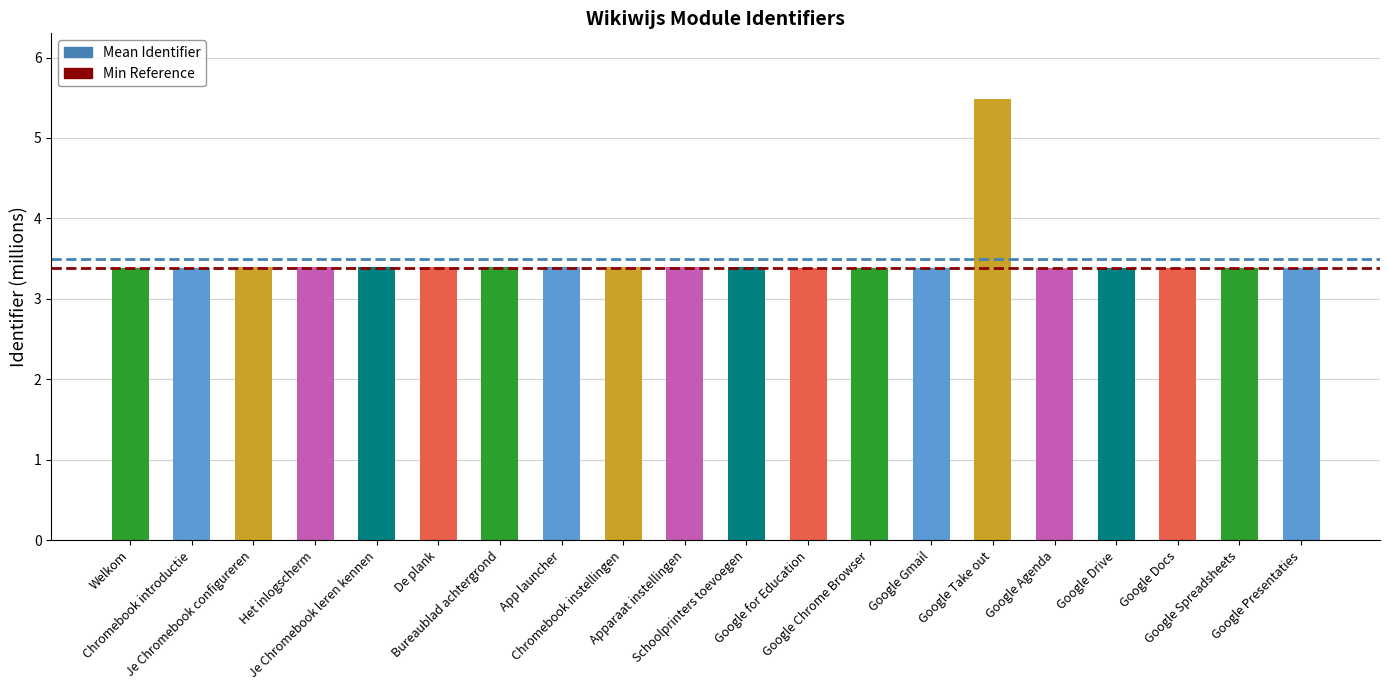

What is the average value?

3.5